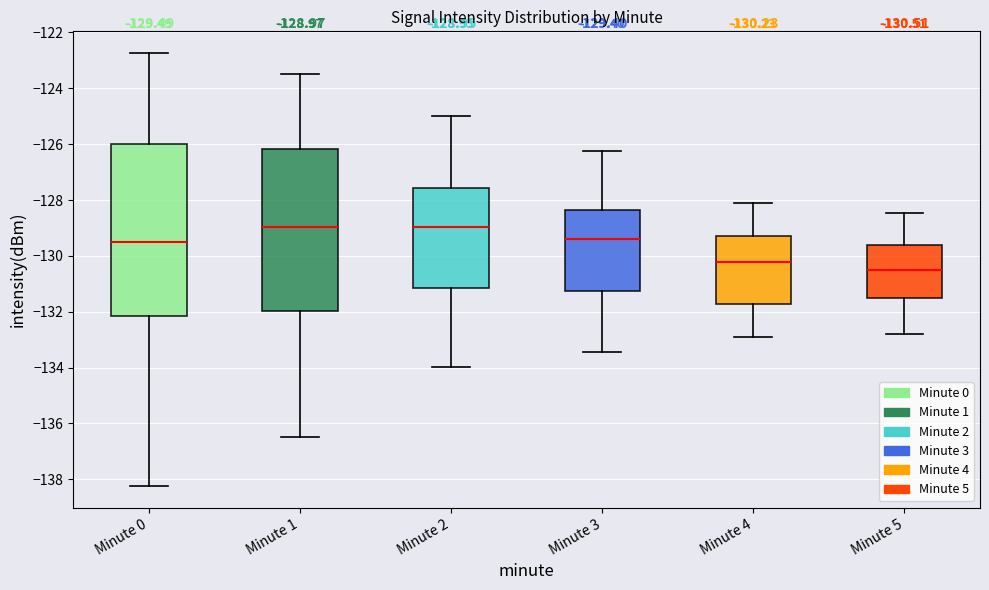

Comparing the boxes themselves (not the whiskers), which one is the tallest?

Minute 0